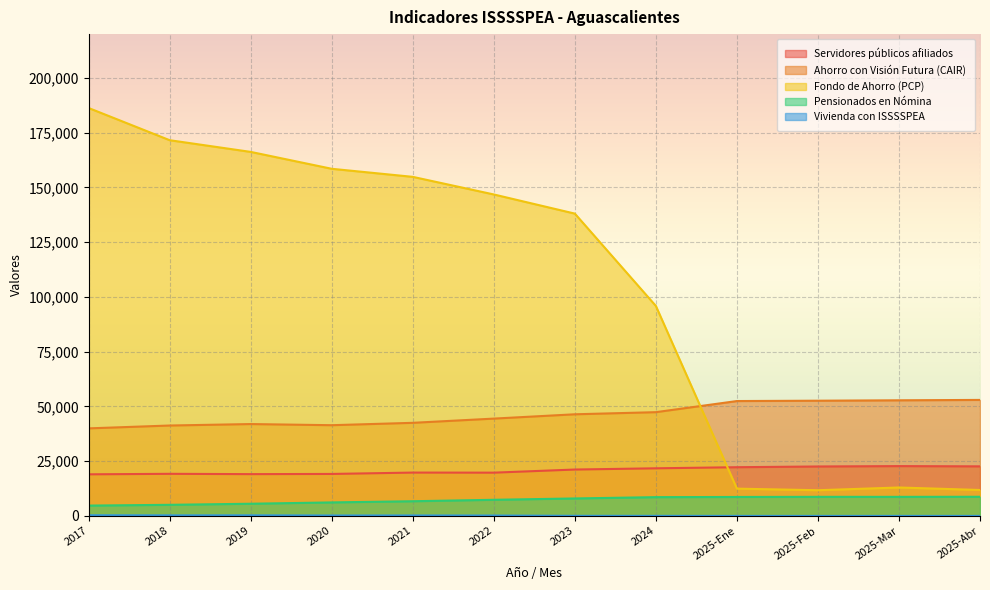

What position from the left is 2019?

3